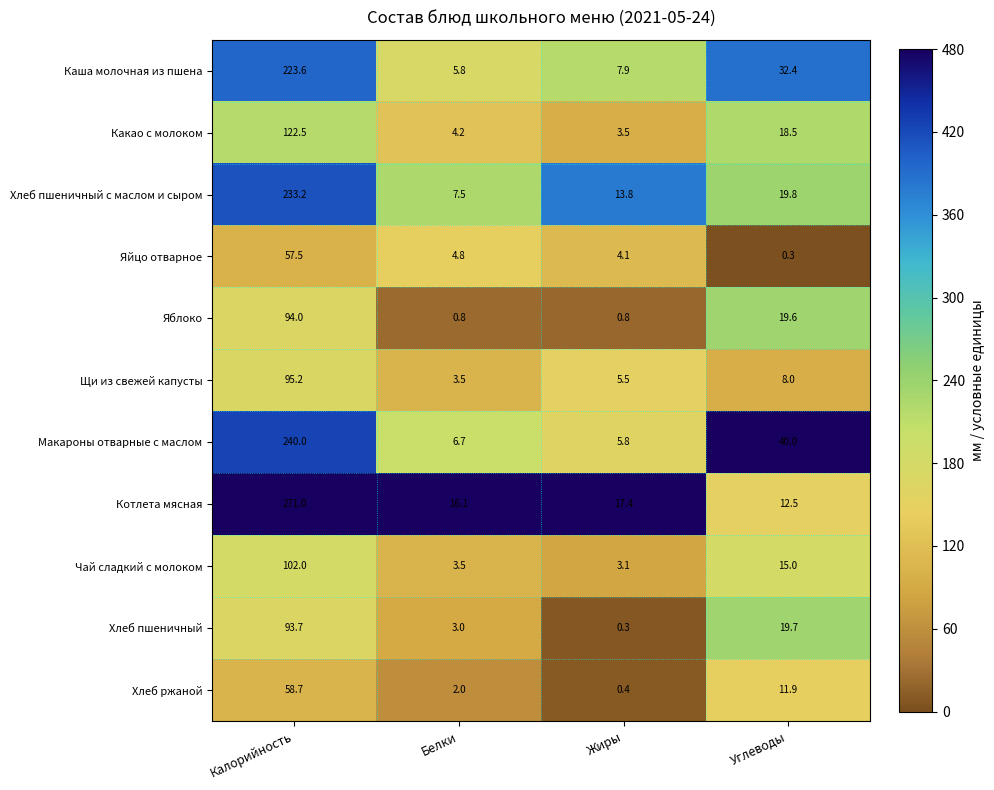

What is the average value of the Щи из свежей капусты series?

28.1